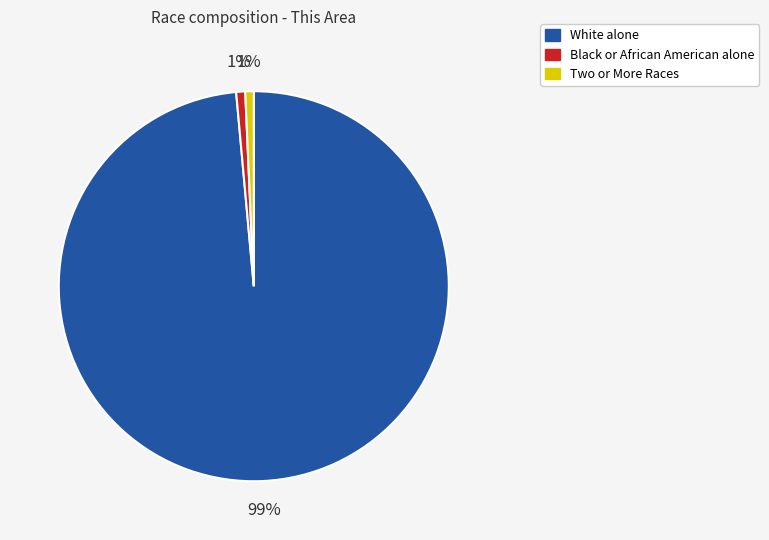

Is there a majority slice in this chart?

Yes